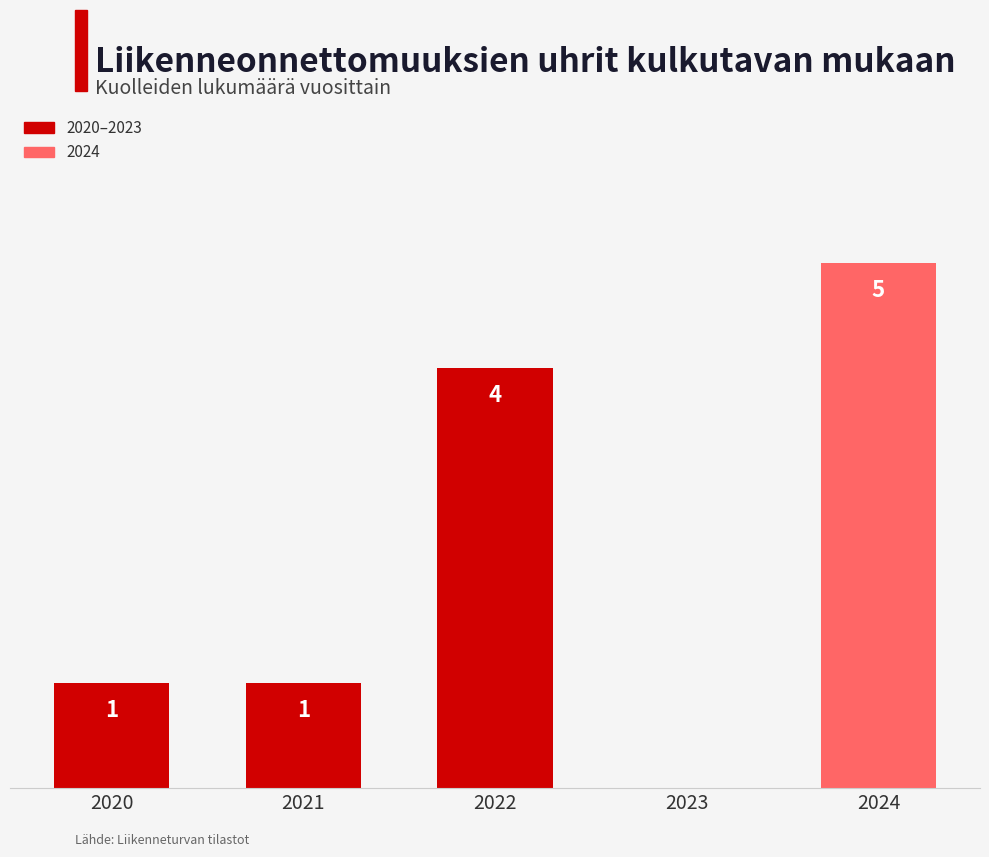

Are the bars grouped side by side (vs. stacked)?

No